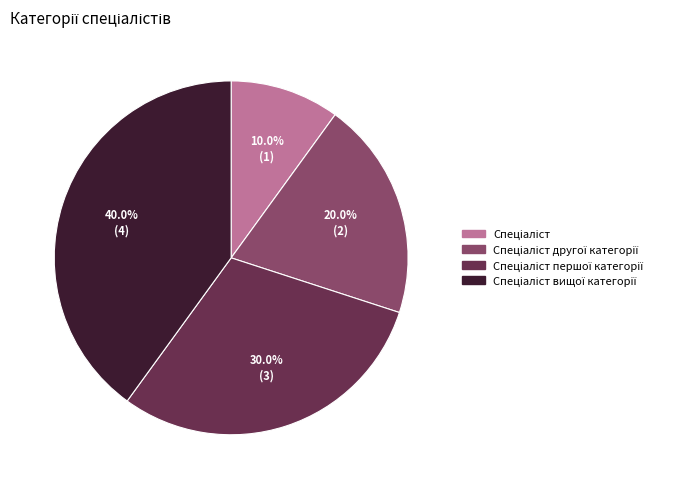

Is there a majority slice in this chart?

No